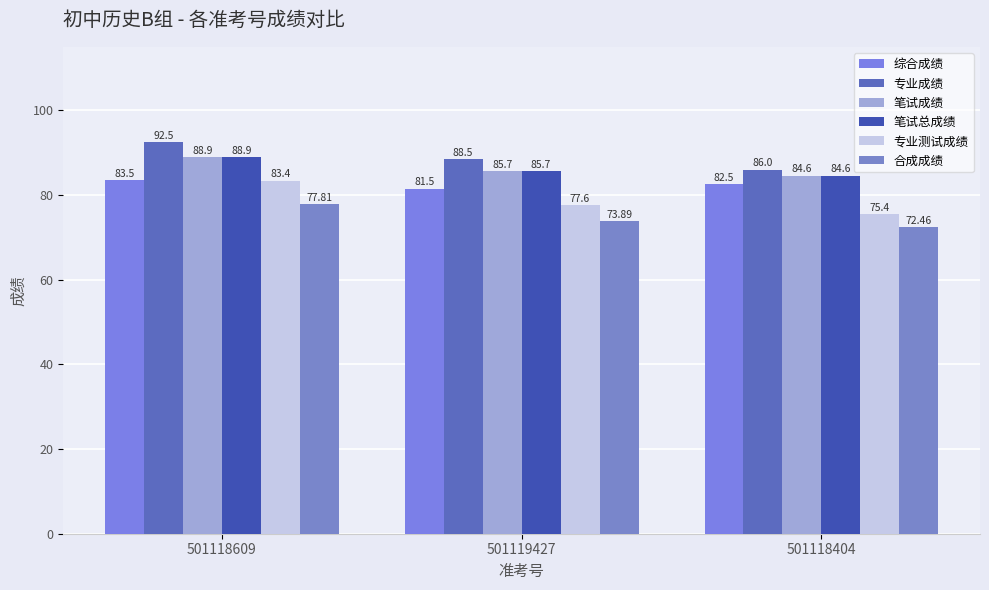

At 501119427, list the series in order from smallest to largest.

合成成绩, 专业测试成绩, 综合成绩, 笔试成绩, 笔试总成绩, 专业成绩